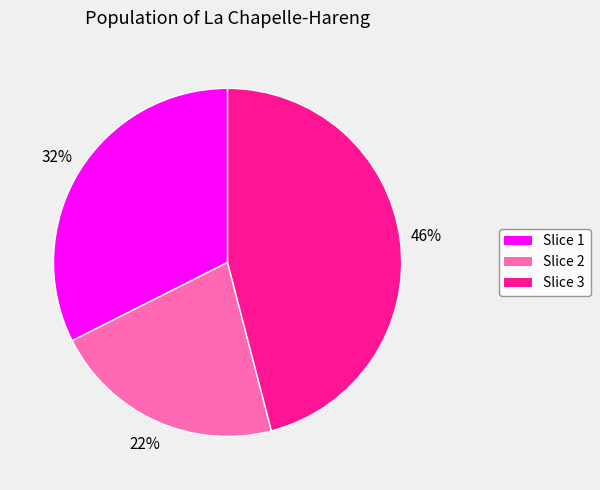

Rank the categories by value from highest to lowest.

Slice 3, Slice 1, Slice 2